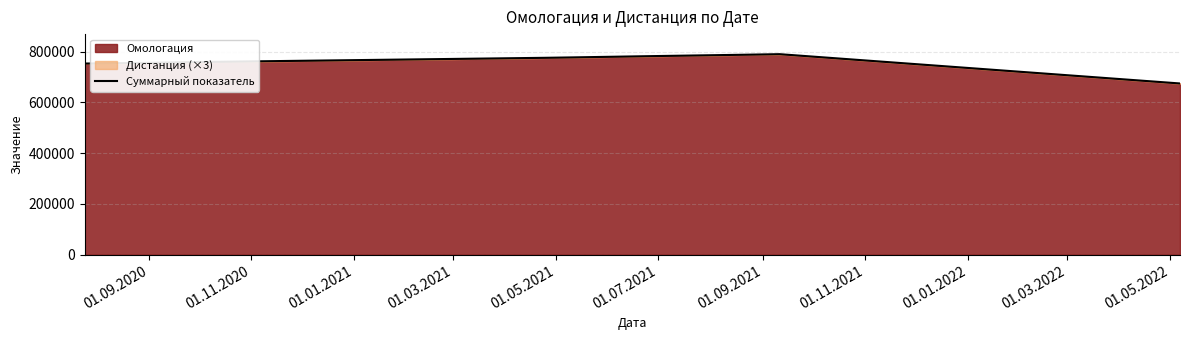

True or false: the data has more than 1 interior local peaks.

False